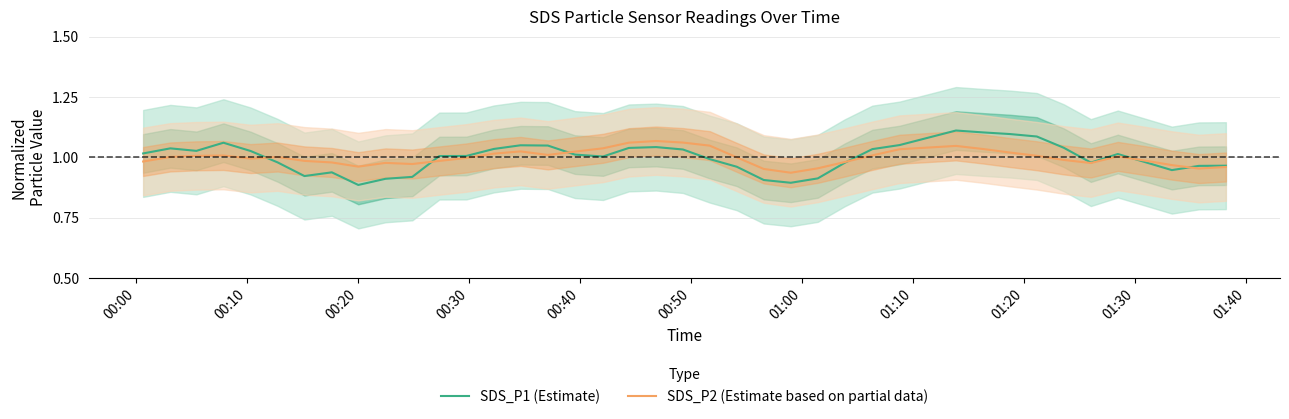

True or false: SDS_P2 (Estimate based on partial data) has more than 2 interior local peaks.

True